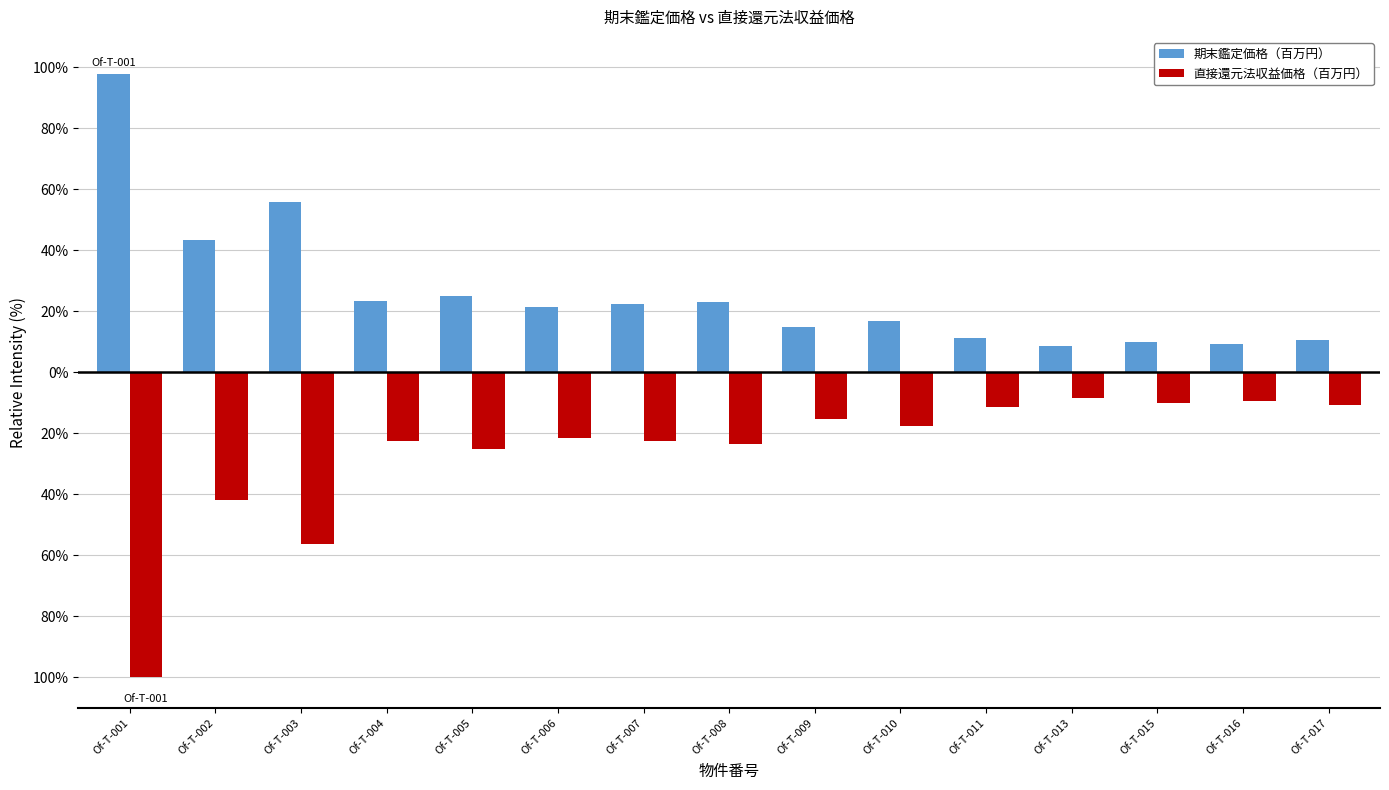

What is the value of the 直接還元法収益価格（百万円） bar at the 13th from the left?

-10.0